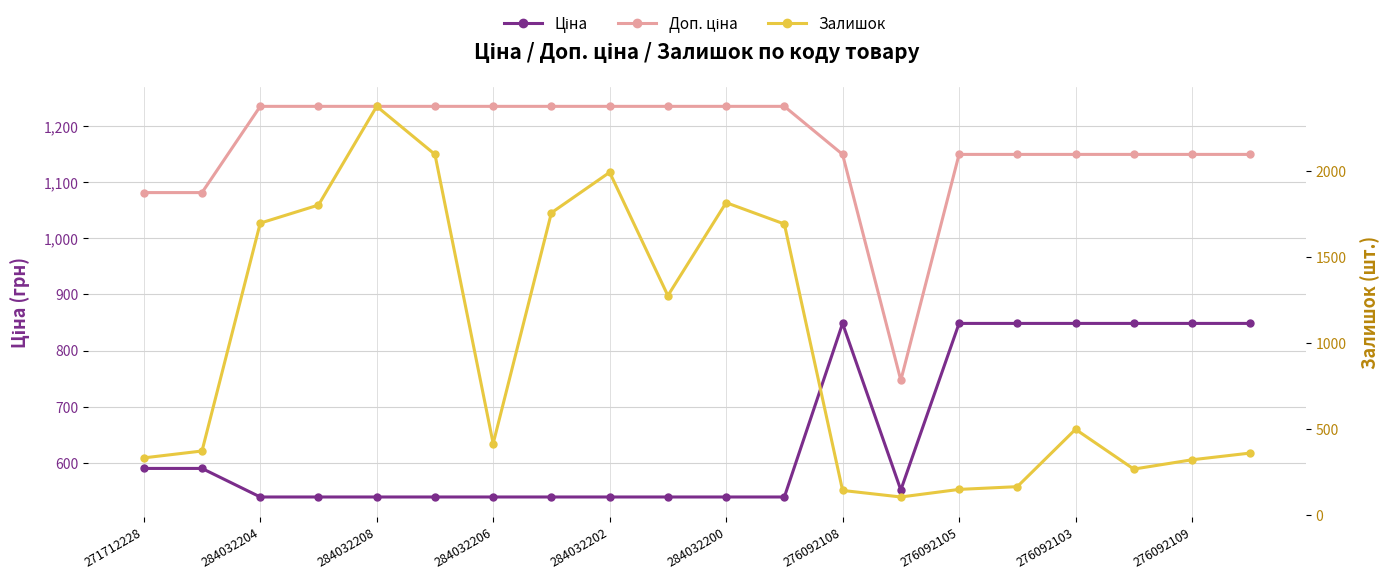

How many distinct data groups are displayed?

3